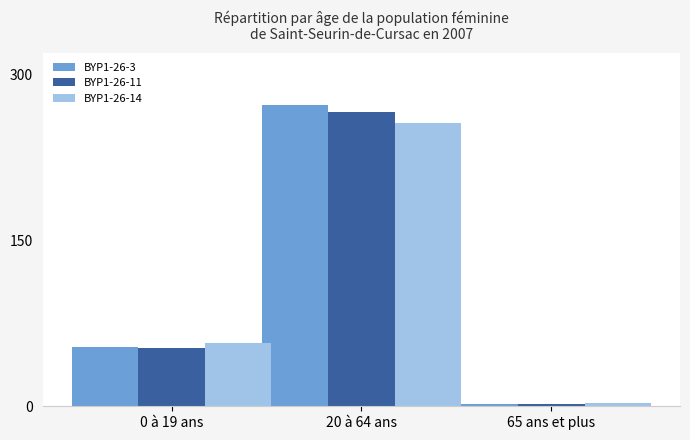

Reading right to left, list all the values displayed in this chart.

BYP1-26-3: 2.3	272.3	53.7
BYP1-26-11: 2.4	266.4	52.5
BYP1-26-14: 2.9	256.1	57.5